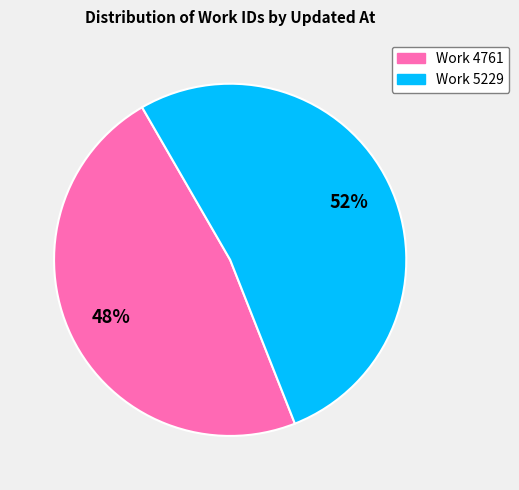

Is there any slice that represents more than half of the pie?

Yes